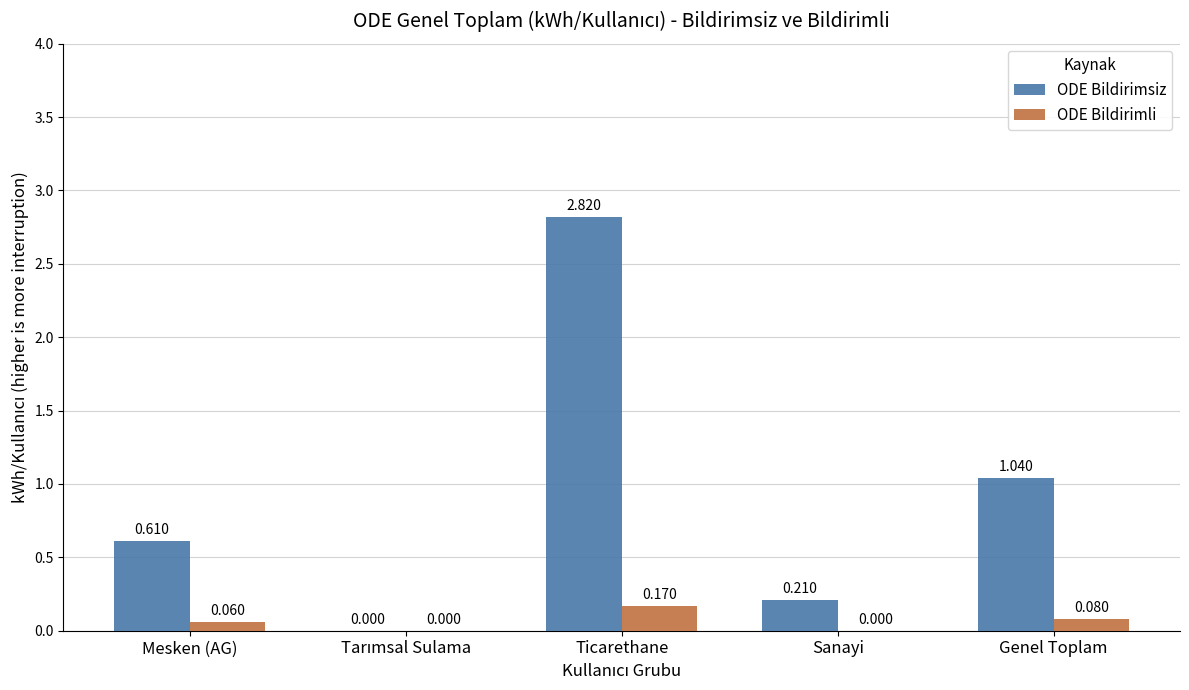

At which category is the sum across all series the highest?

Ticarethane